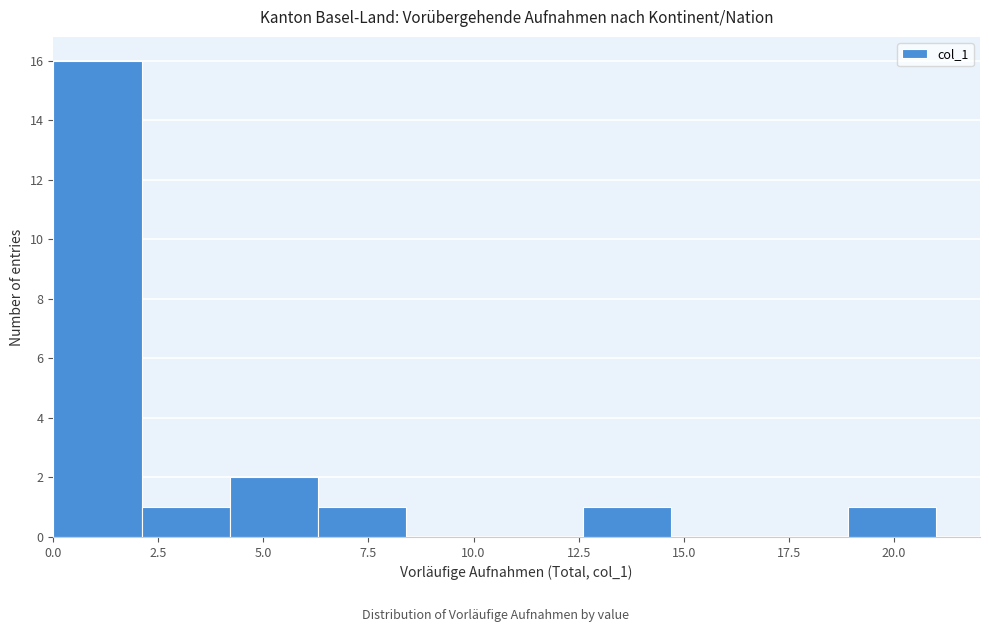

Reading left to right, list every bar in this chart as the range it spans on the x-axis followed by its height. Neither the bar edges nor the heights are printed on the chart, so give them approximately, as read against the axes.

0.0 to 2.1: 16
2.1 to 4.2: 1
4.2 to 6.3: 2
6.3 to 8.4: 1
8.4 to 10.5: 0
10.5 to 12.6: 0
12.6 to 14.7: 1
14.7 to 16.8: 0
16.8 to 18.9: 0
18.9 to 21.0: 1